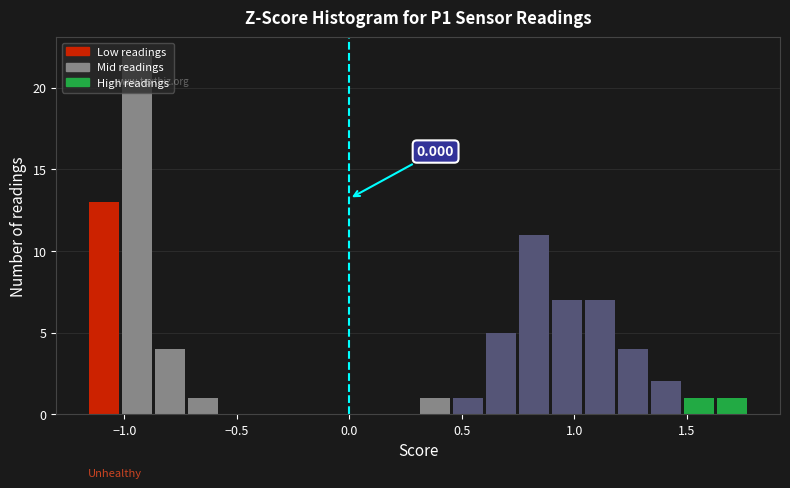

Read against the x-axis, roughly where is the centre of the tallest bar?

-0.95